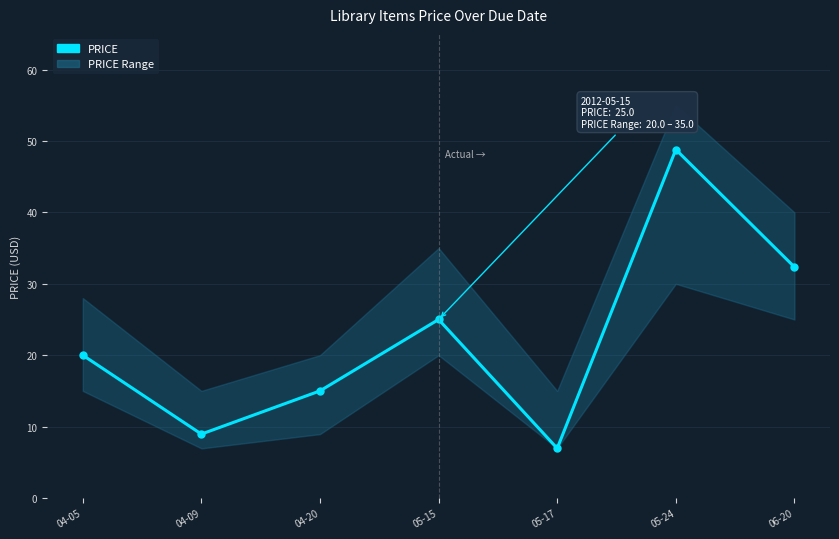

Rank the categories by value from highest to lowest.

05-24, 06-20, 05-15, 04-05, 04-20, 04-09, 05-17